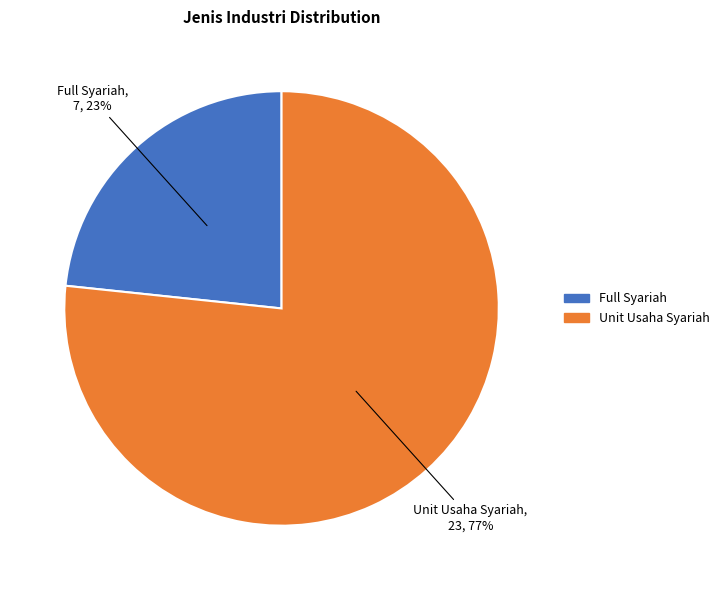

Combined, do Unit Usaha Syariah and Full Syariah account for over 50%?

Yes